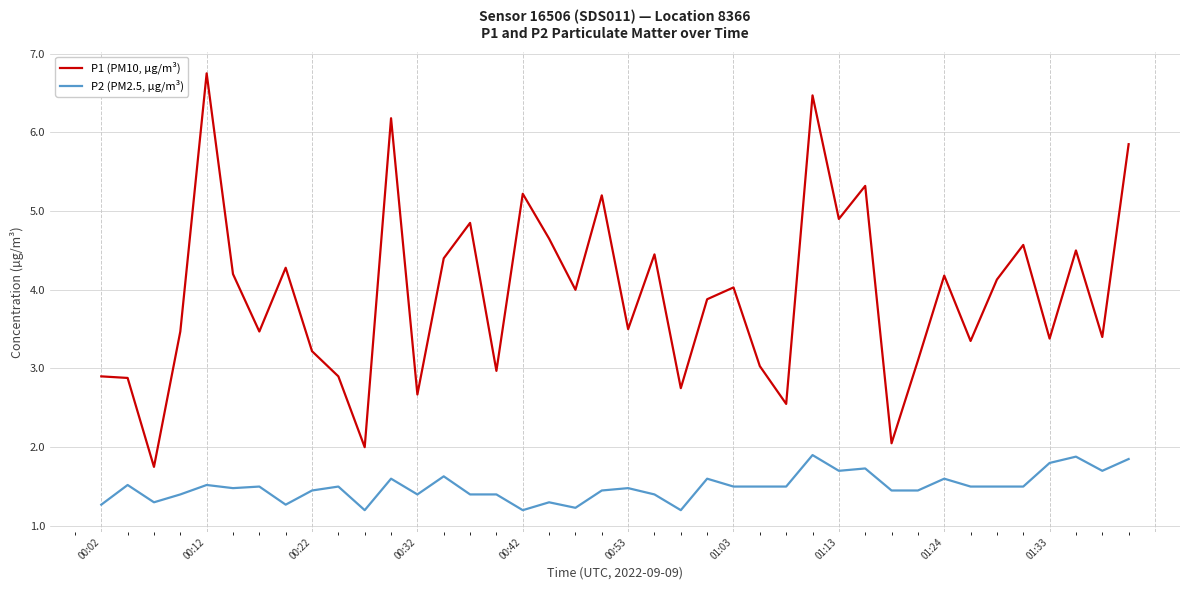

True or false: P2 (PM2.5, µg/m³) and P1 (PM10, µg/m³) intersect in this chart.

False